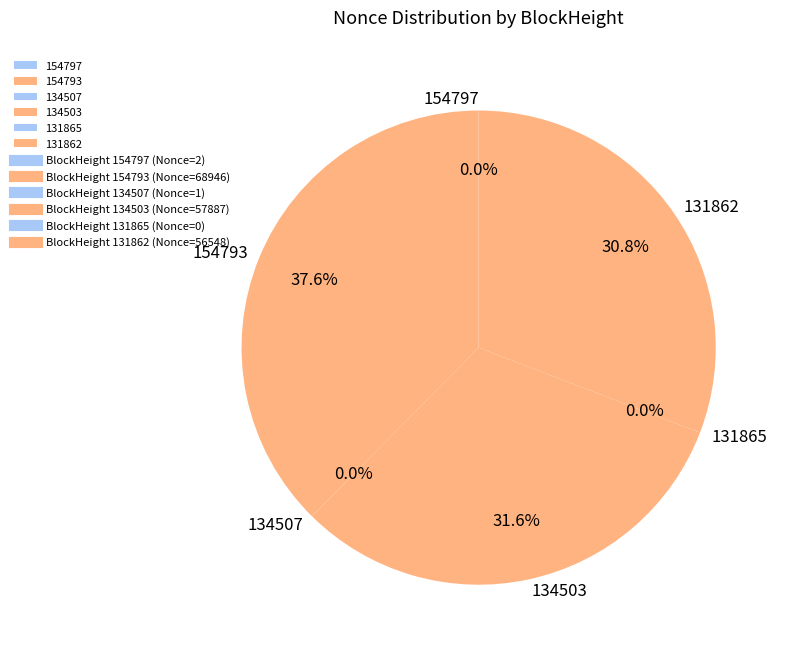

What is the ratio of the value at 154793 to the value at 154797?

34473.0